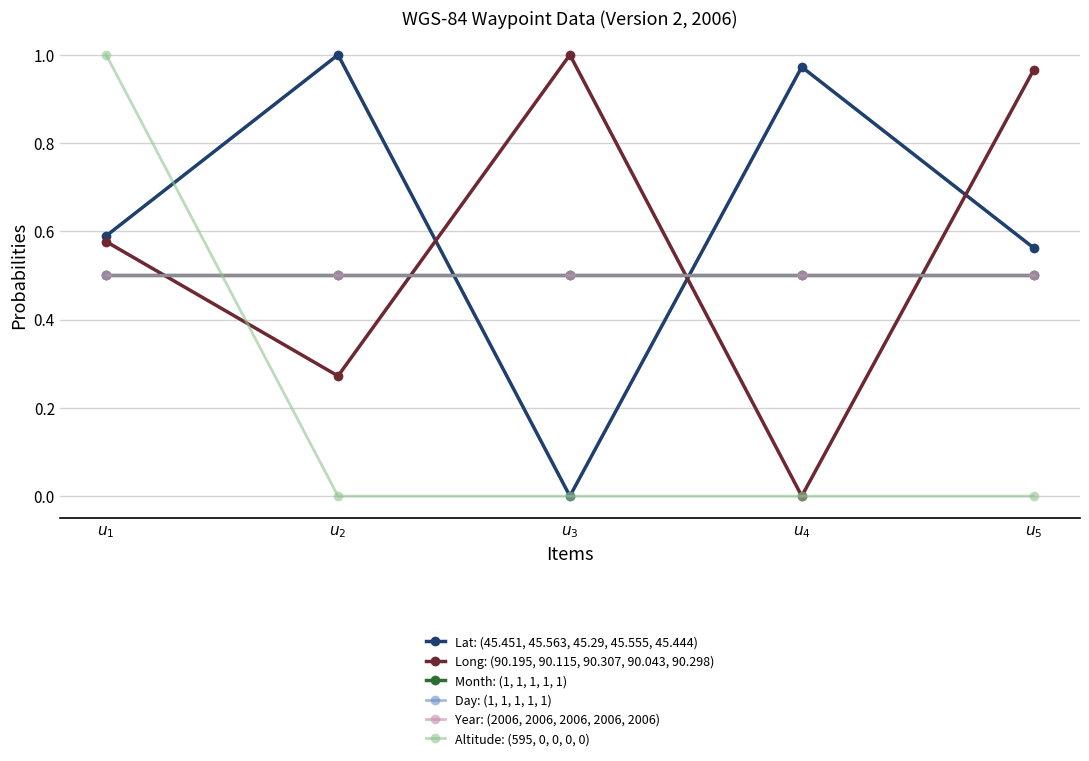

Where do Month: (1, 1, 1, 1, 1) and Altitude: (595, 0, 0, 0, 0) first cross each other?

$u_{1}$ and $u_{2}$